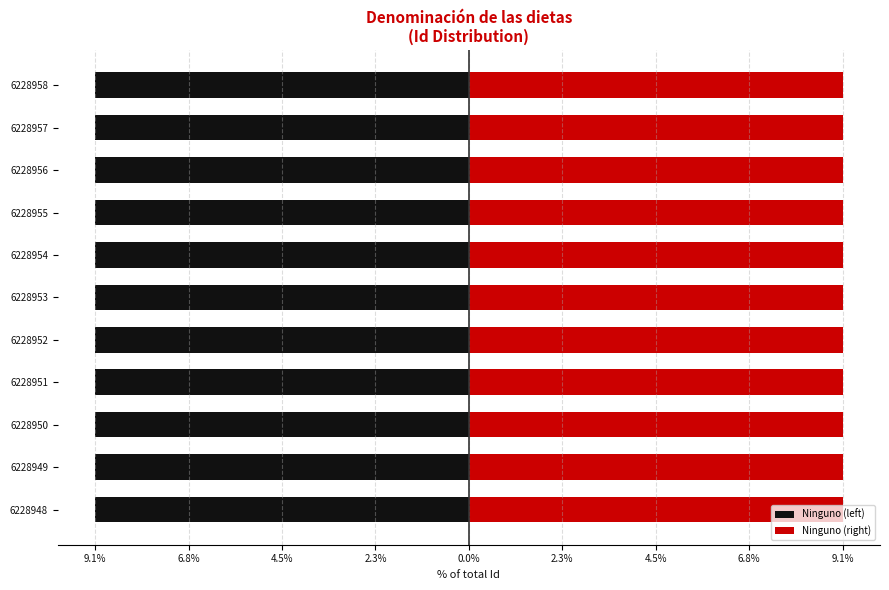

True or false: Ninguno (right) has a value of 2.7 at 6228952.

False